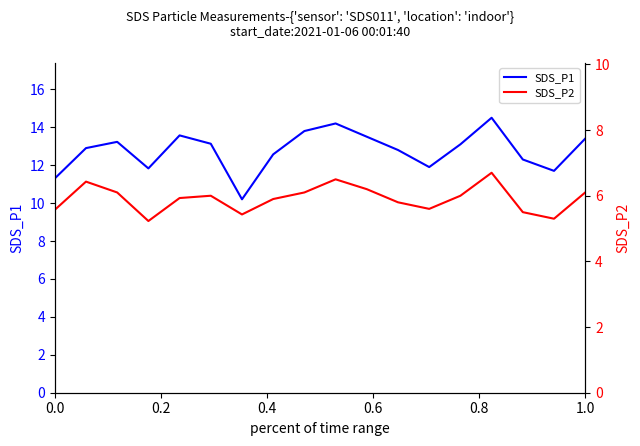

What is the average value of the SDS_P1 series?

12.8